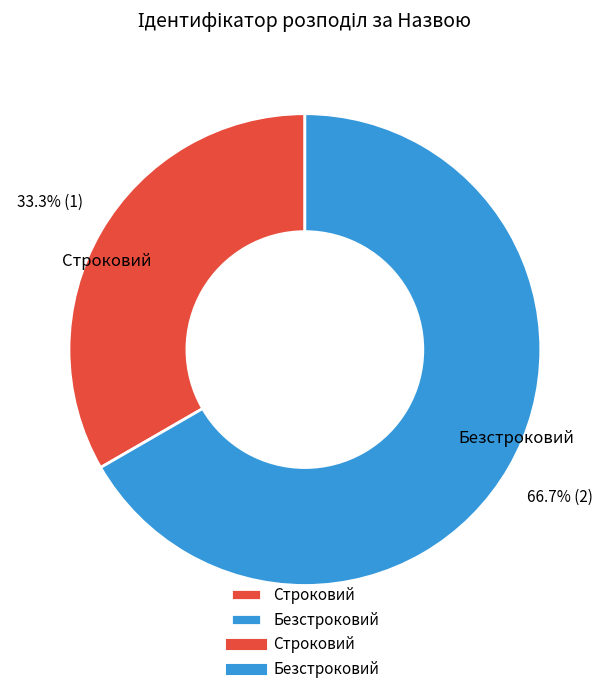

True or false: Строковий accounts for 46% of the total.

False